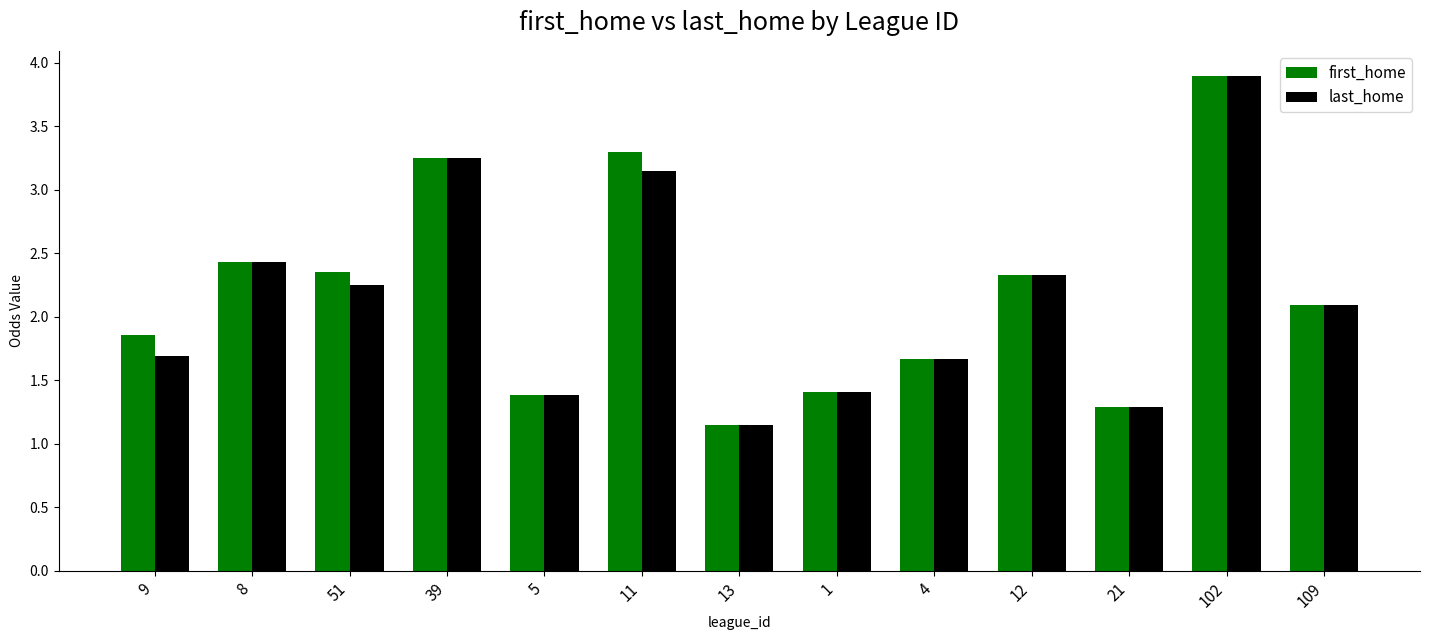

At which category is the sum across all series the highest?

102